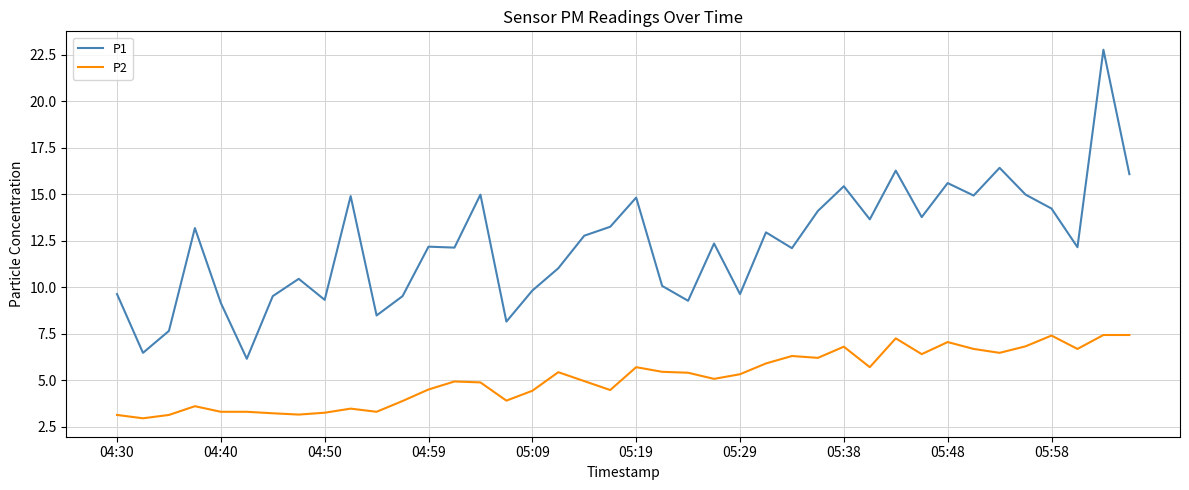

What is the difference between the maximum and minimum values in the P1 series?

16.6